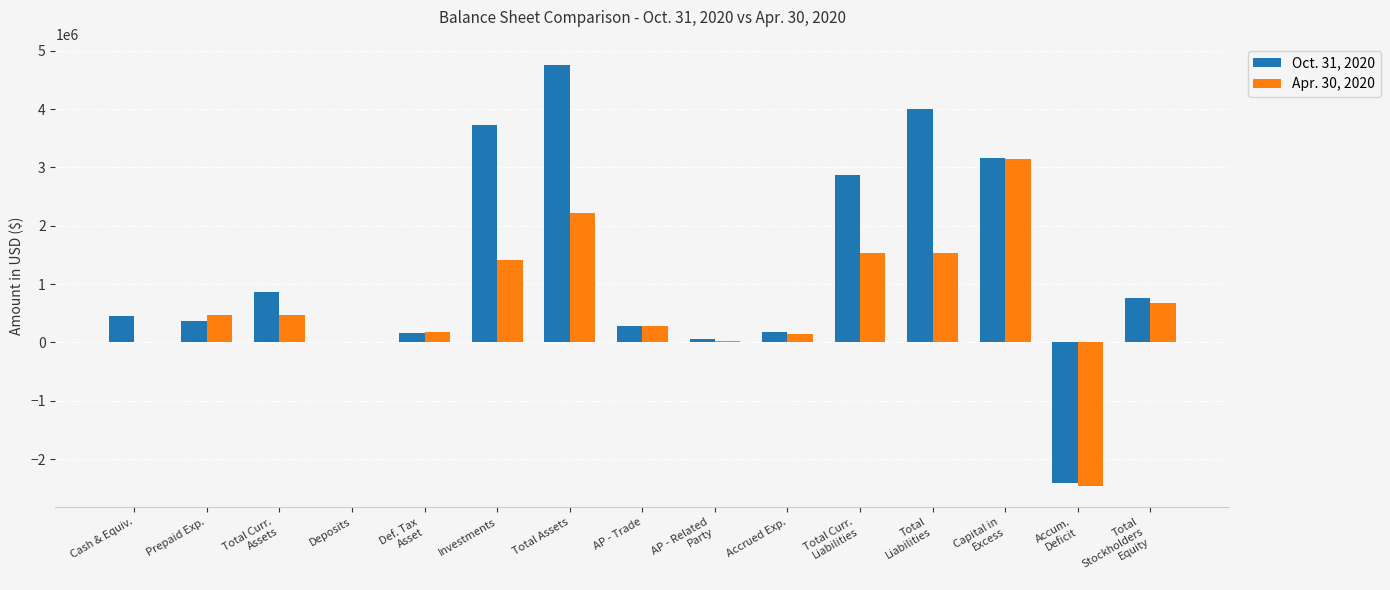

Which label corresponds to the largest value in the chart?

Total Assets